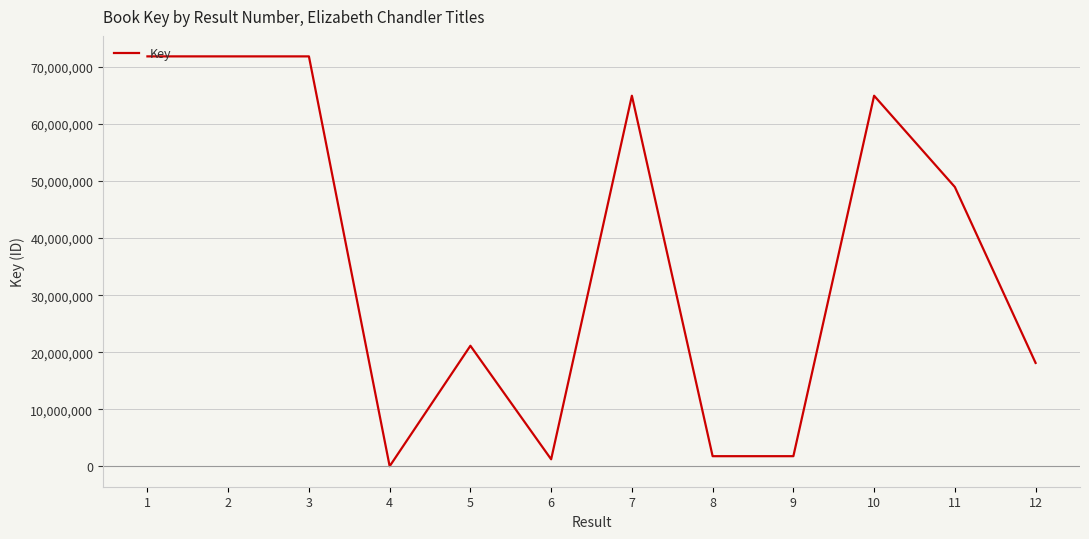

What is the greatest value displayed?

71864485